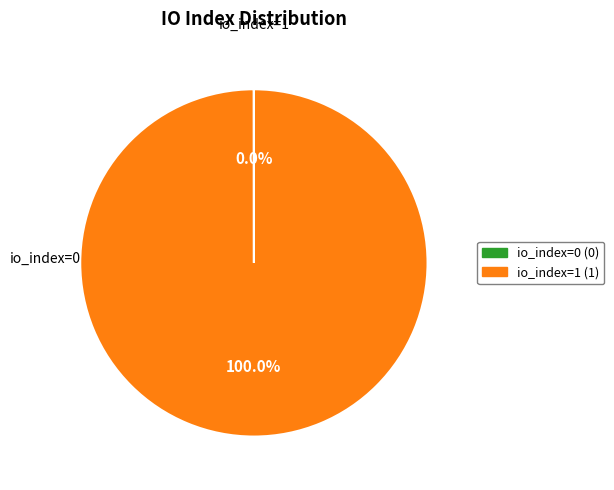

Is there a majority slice in this chart?

Yes